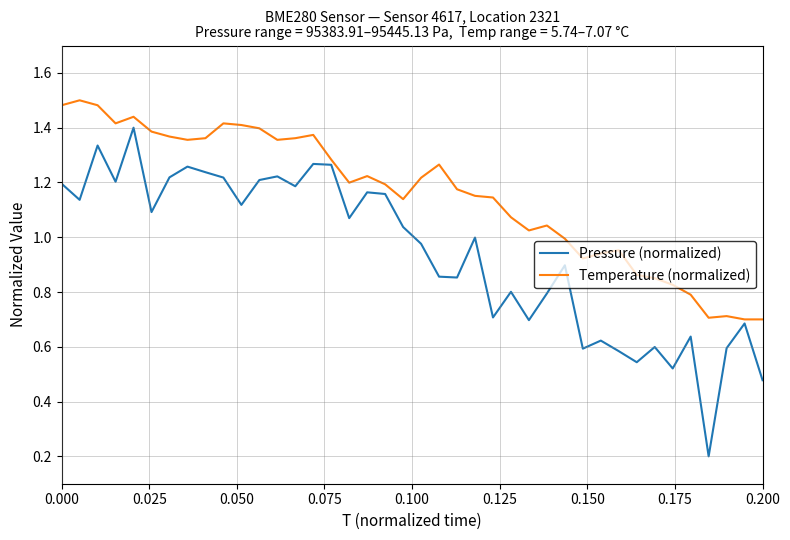

Which series has the widest spread of values?

Pressure (normalized)